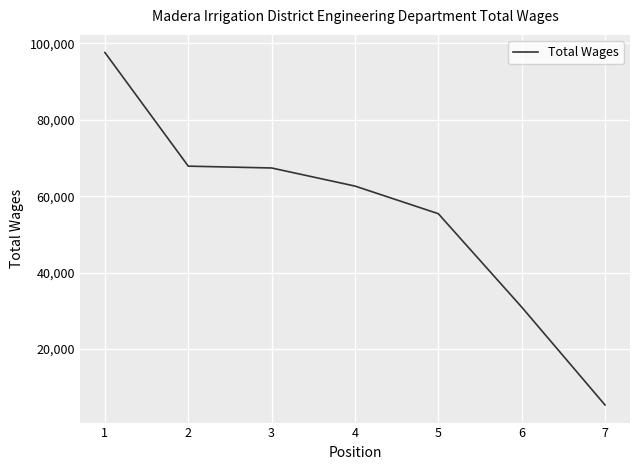

What is the smallest value displayed?

5320